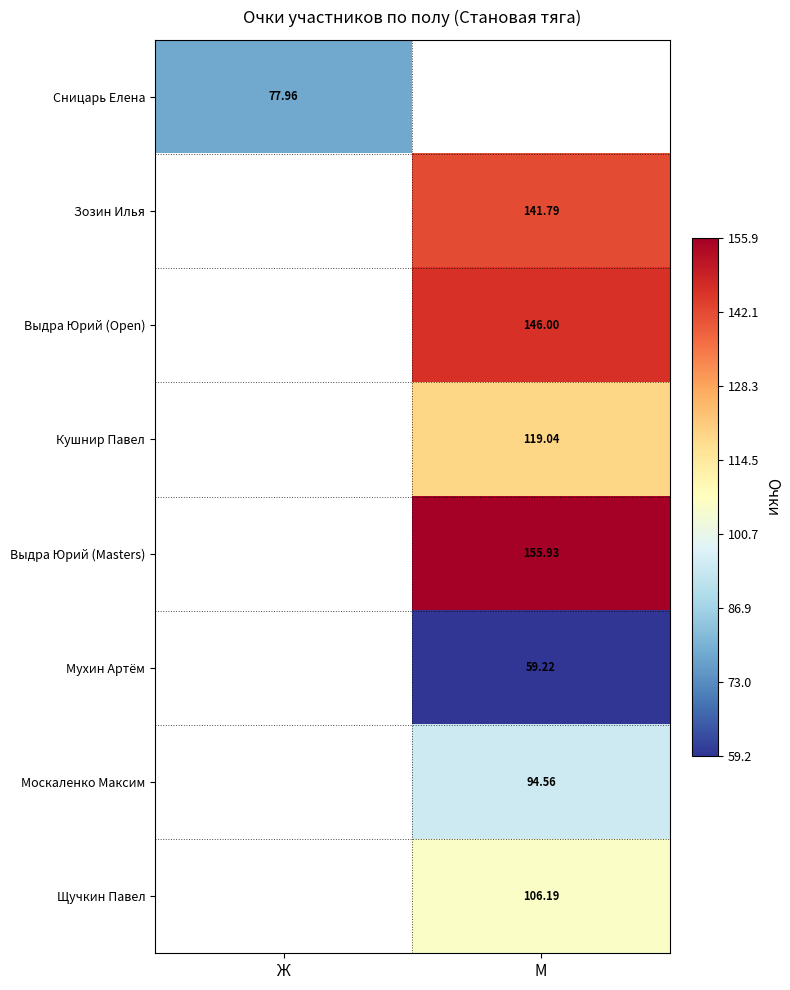

At which label does Кушнир Павел first exceed 119?

М